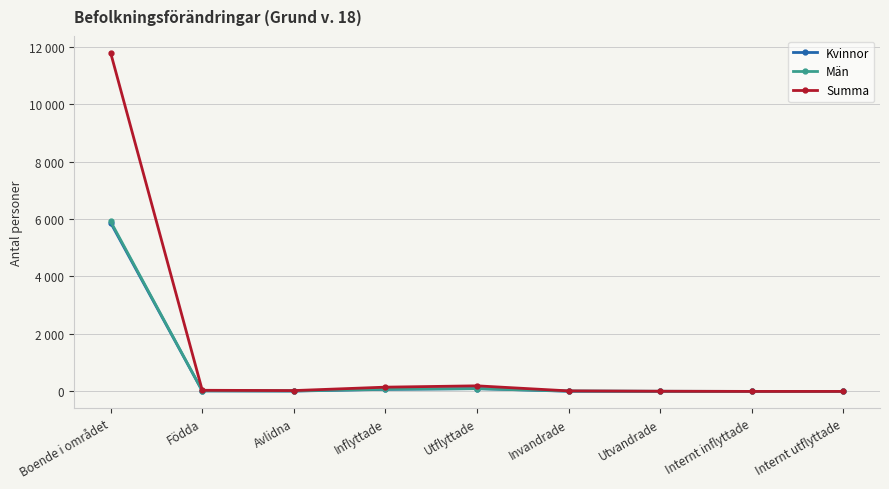

What is the difference between the Kvinnor values at Utvandrade and Internt utflyttade?

2